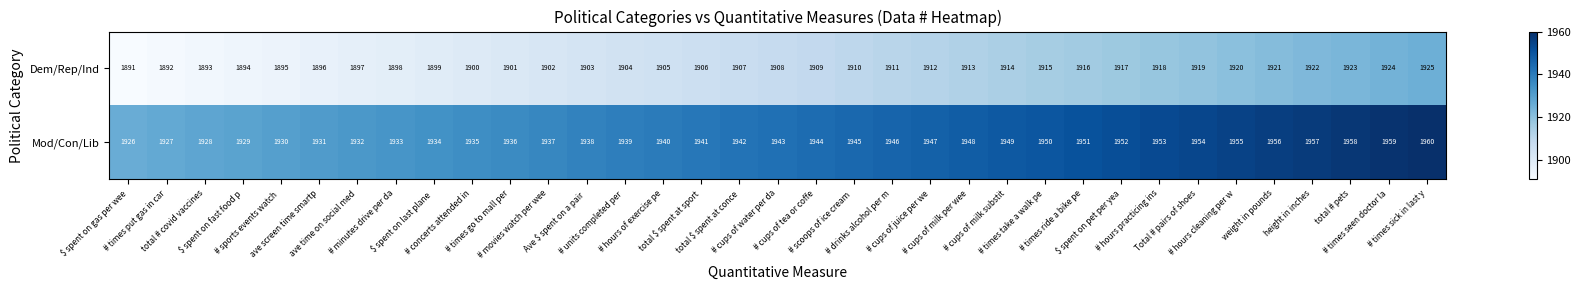

List the series in order of their overall mean, lowest first.

Dem/Rep/Ind, Mod/Con/Lib